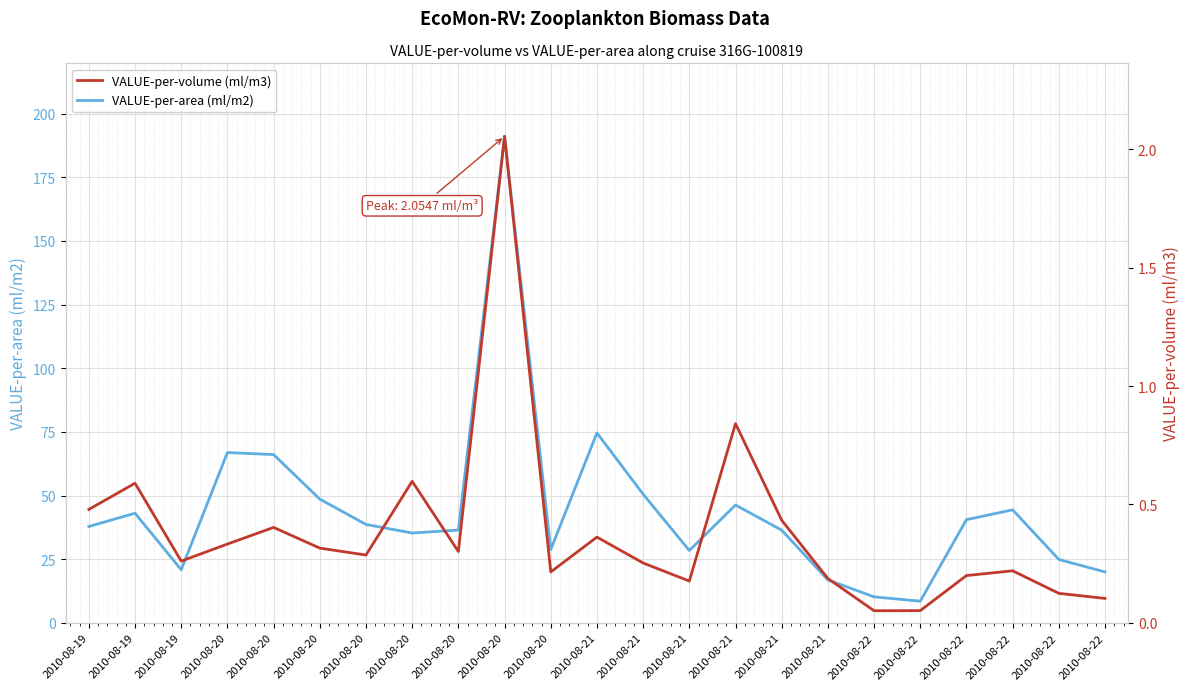

Reading left to right, what are all the values shown in this chart?

VALUE-per-area (ml/m2): 37.8	43.0	20.8	66.9	66.1	48.6	38.6	35.3	36.4	191.1	28.8	74.6	50.5	28.4	46.3	36.4	16.8	10.2	8.5	40.5	44.4	24.9	20.0
VALUE-per-volume (ml/m3): 0.5	0.6	0.3	0.3	0.4	0.3	0.3	0.6	0.3	2.1	0.2	0.4	0.3	0.2	0.8	0.4	0.2	0.1	0.1	0.2	0.2	0.1	0.1